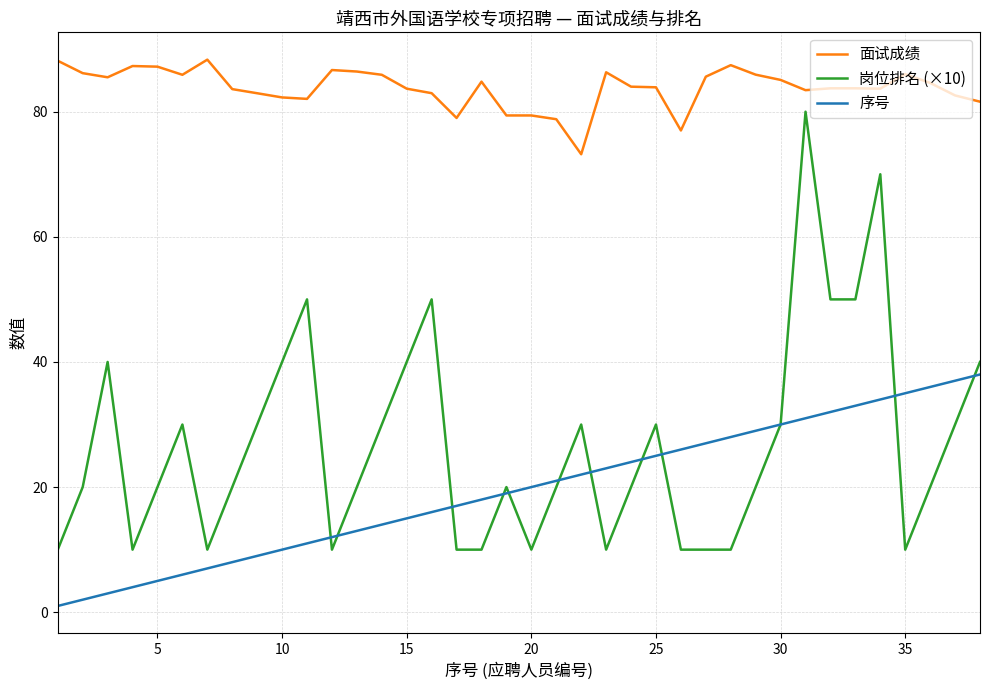

True or false: 面试成绩 and 岗位排名 (×10) cross at least once.

False